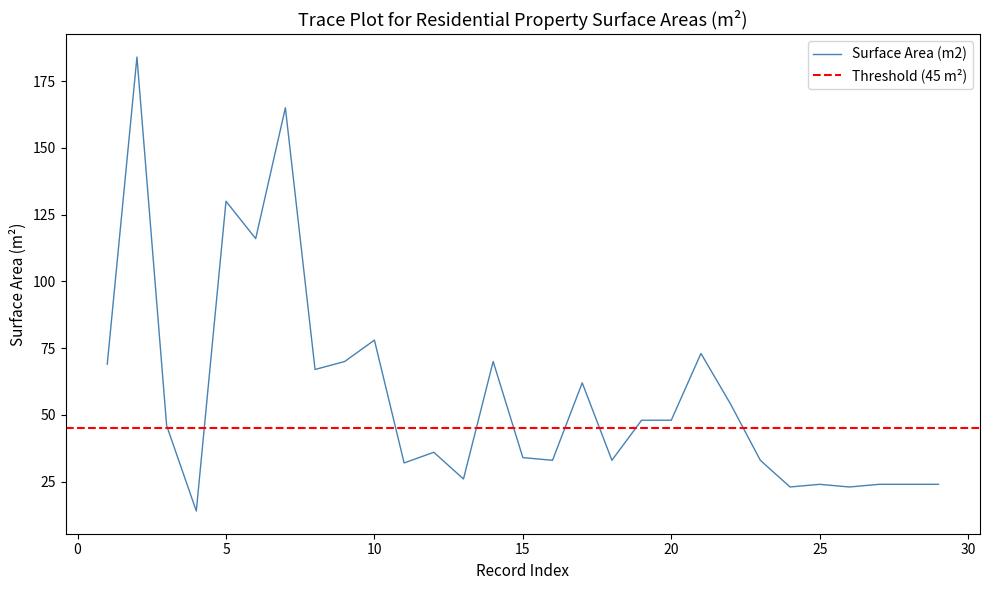

Rank the categories by value from highest to lowest.

2, 7, 5, 6, 10, 21, 9, 14, 1, 8, 17, 22, 19, 20, 3, 12, 15, 16, 18, 23, 11, 13, 25, 27, 28, 29, 24, 26, 4